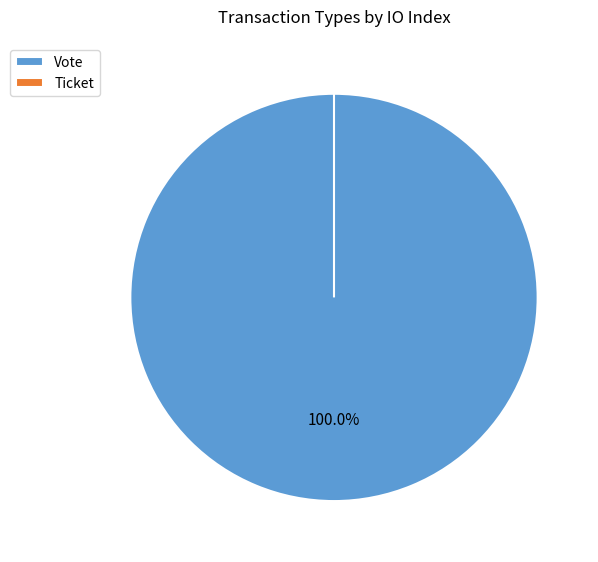

What is the change in value from Vote to Ticket?

-1